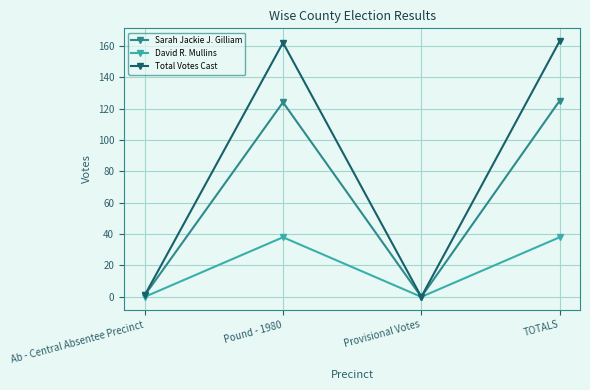

What is the difference between the highest and lowest values at Pound - 1980?

124